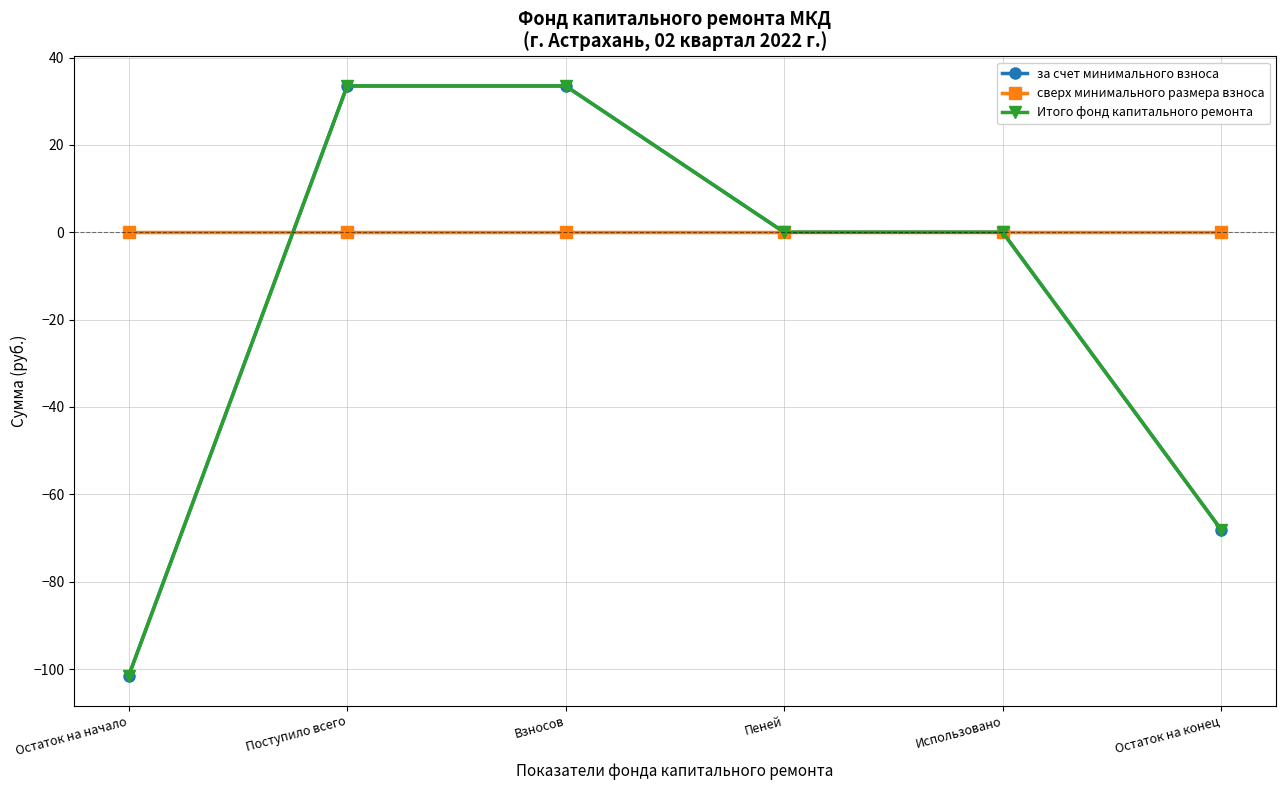

Reading left to right, extract all data points from this chart.

за счет минимального взноса: -101.6	33.5	33.5	0.0	0.0	-68.1
сверх минимального размера взноса: 0.0	0.0	0.0	0.0	0.0	0.0
Итого фонд капитального ремонта: -101.6	33.5	33.5	0.0	0.0	-68.1